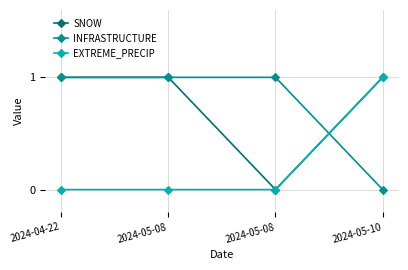

Rank the series at 2024-04-22 from highest to lowest value.

SNOW, INFRASTRUCTURE, EXTREME_PRECIP